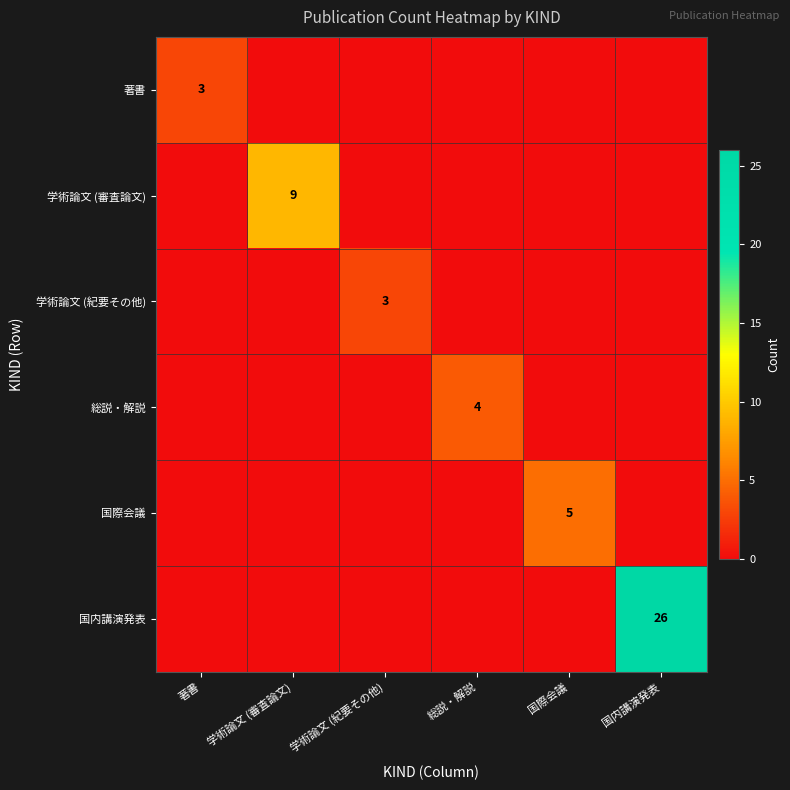

Is it true that 学術論文 (審査論文) equals 9 at 学術論文 (審査論文)?

True